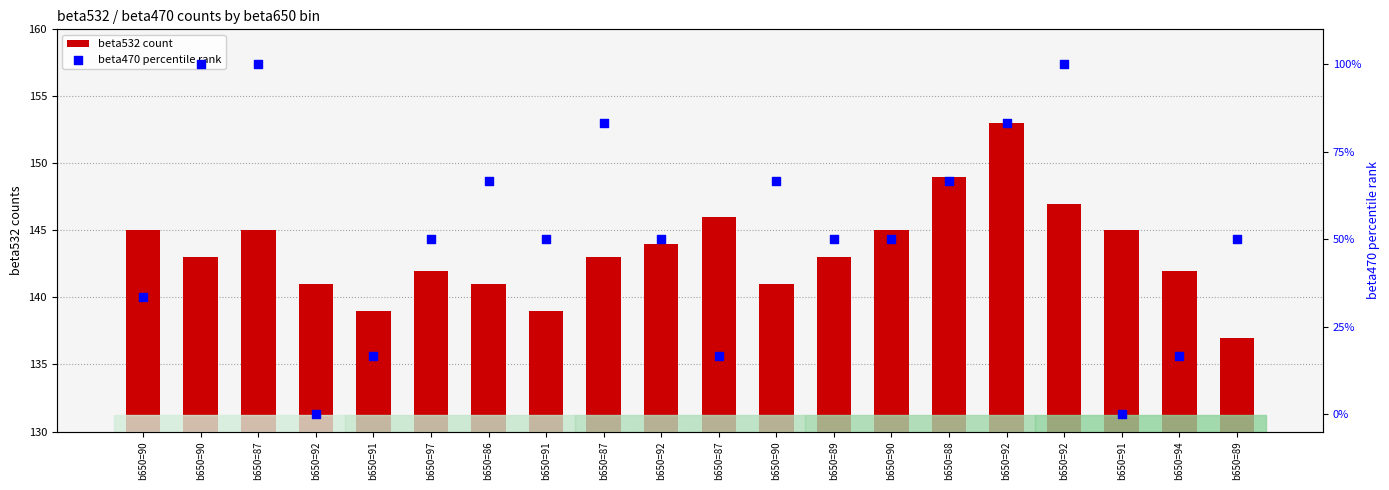

Which series has the widest spread of Y values?

beta470 percentile rank